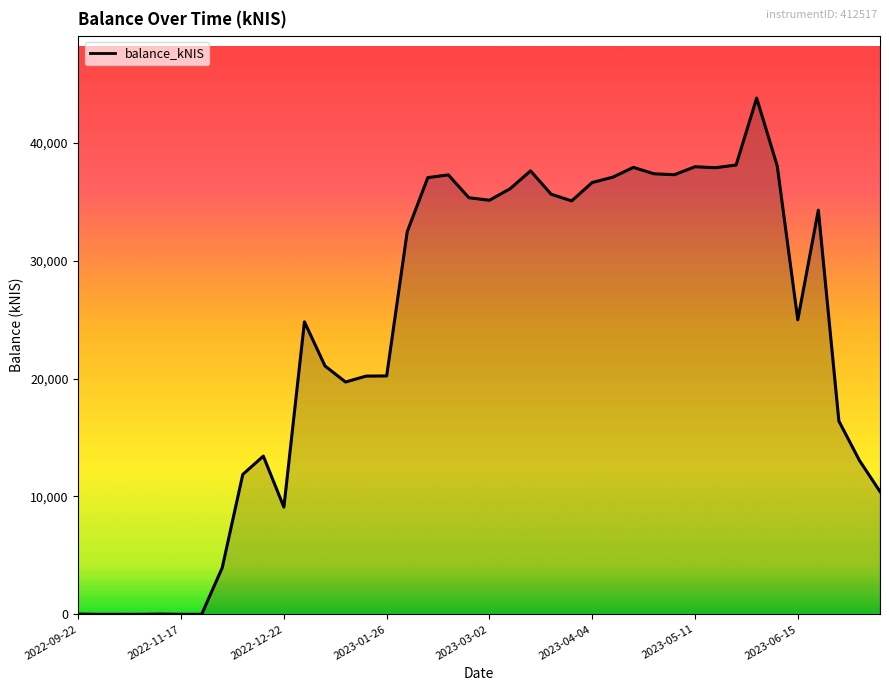

What is the greatest value displayed?

43784.2